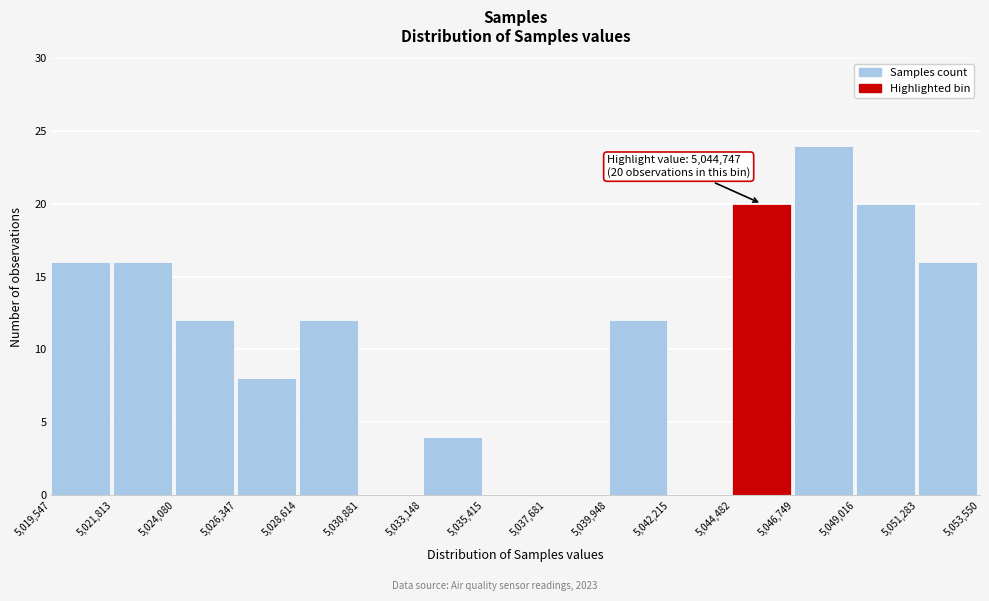

Over which range of the x-axis is the bar tallest?

5,046,749 to 5,049,016